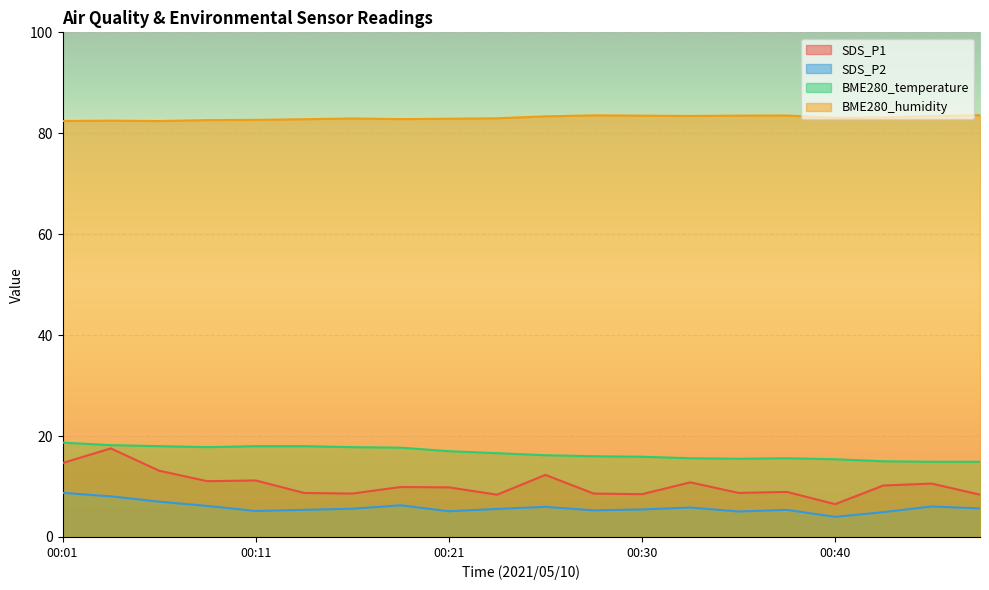

What is the maximum value shown in the chart?

83.6